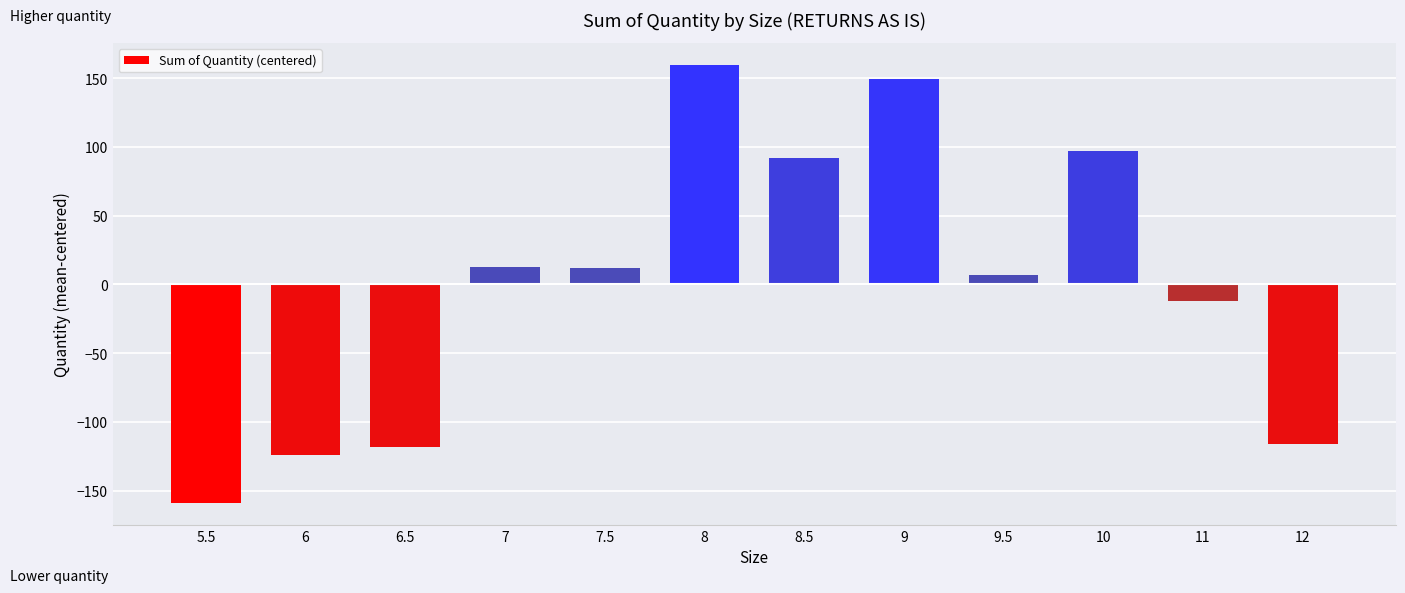

Approximately how many times larger is the value at 10 compared to 8.5?

1.1